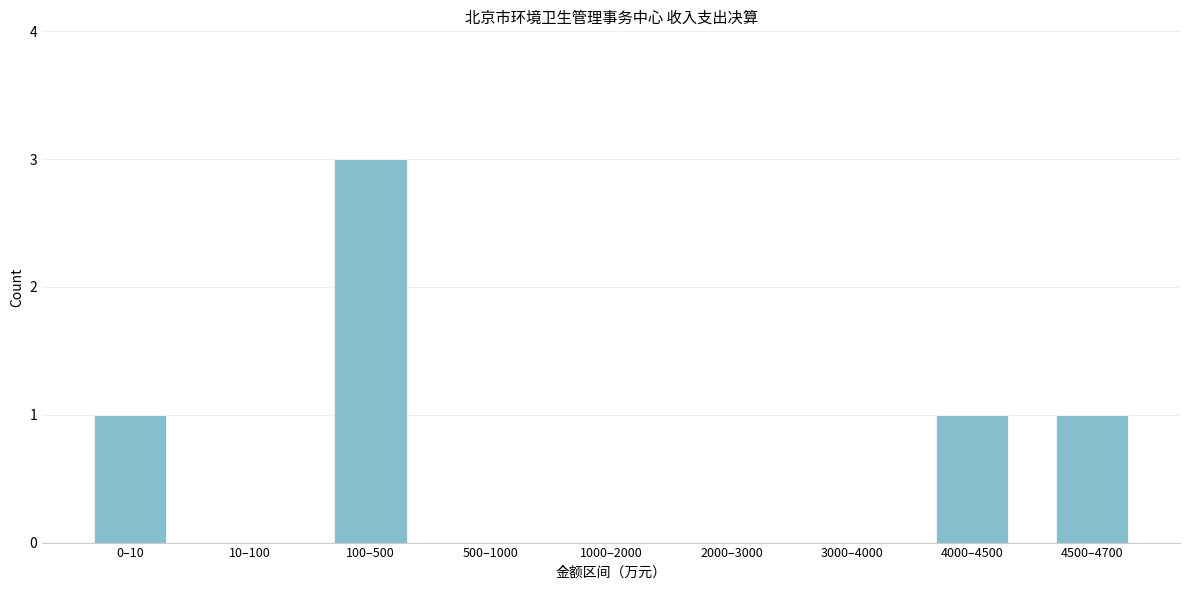

Reading left to right, transcribe all the data shown in this chart.

0–10=1	10–100=0	100–500=3	500–1000=0	1000–2000=0	2000–3000=0	3000–4000=0	4000–4500=1	4500–4700=1